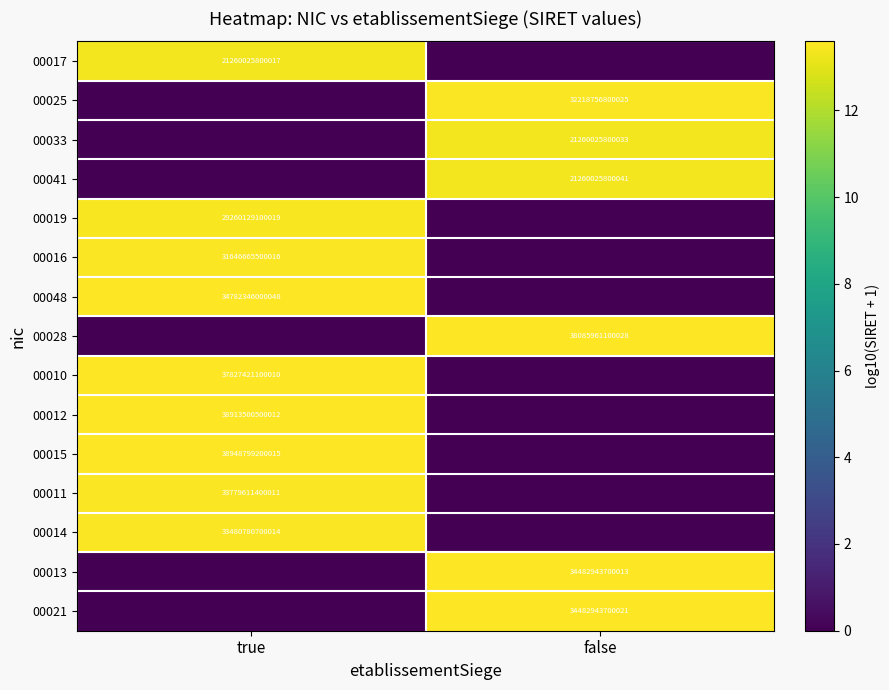

The 00012 series shows 64919043753931 at true. True or false?

False